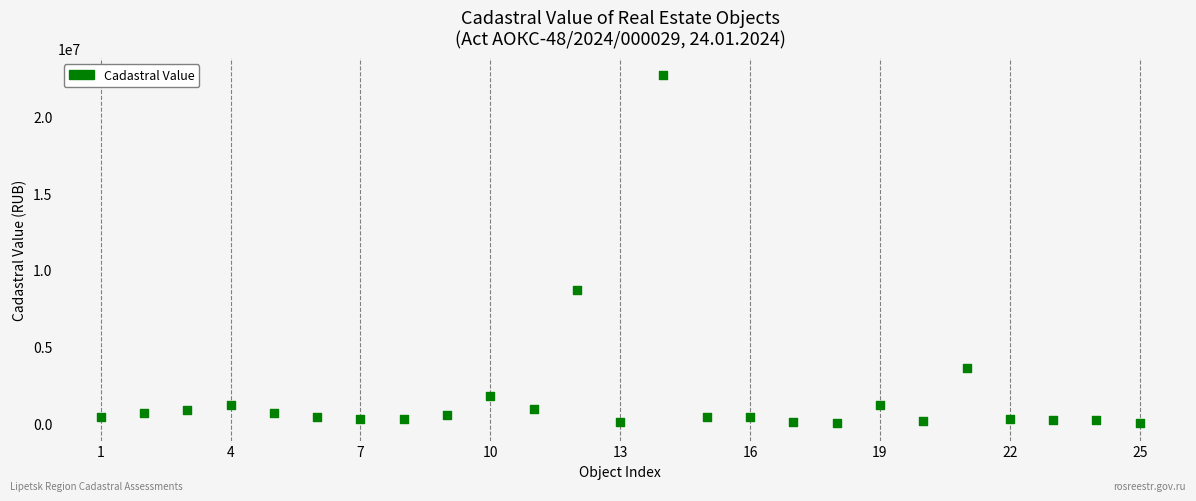

What Y value in the scatter plot is closest to 11344645?

8680326.0